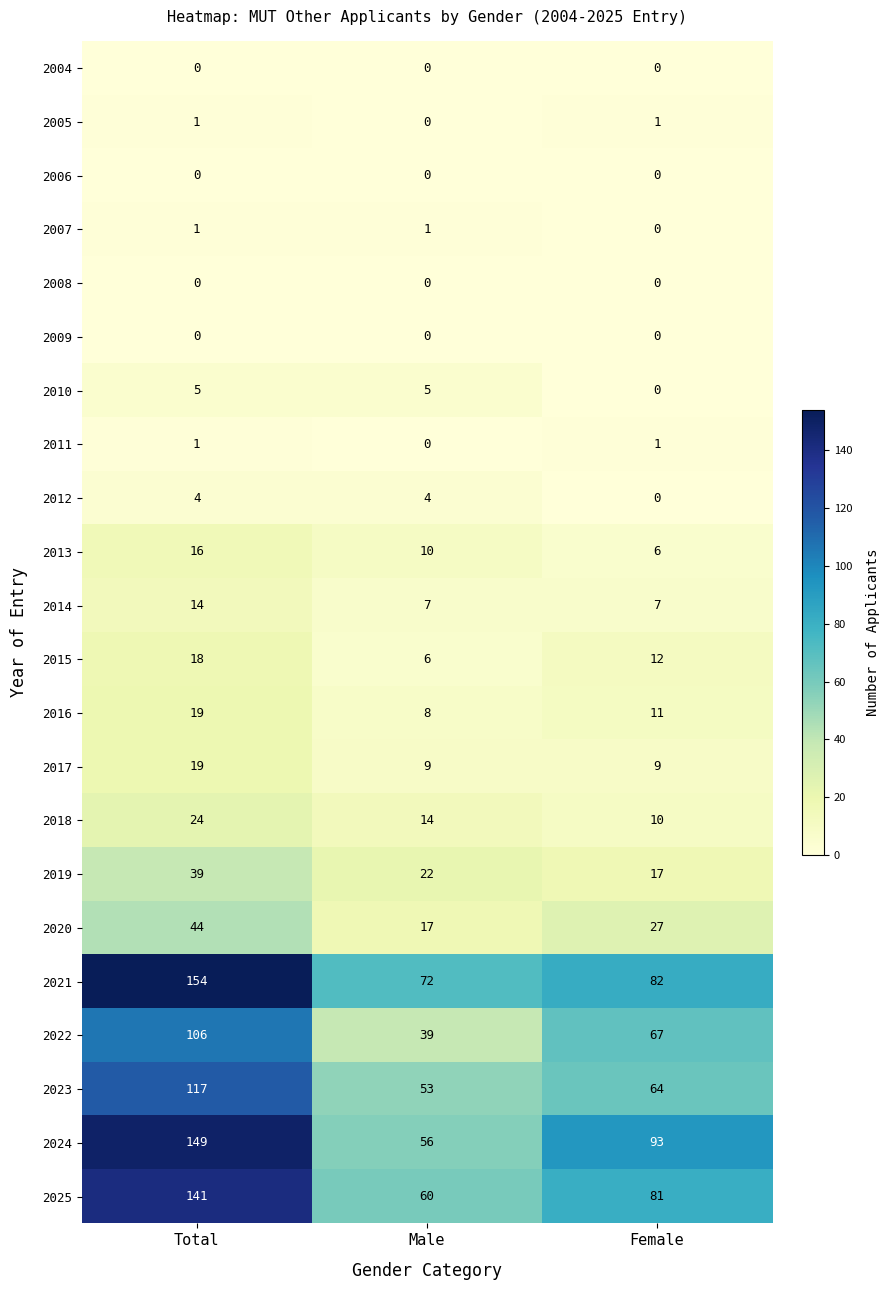

What is the spread (max minus min) of values at Total?

154